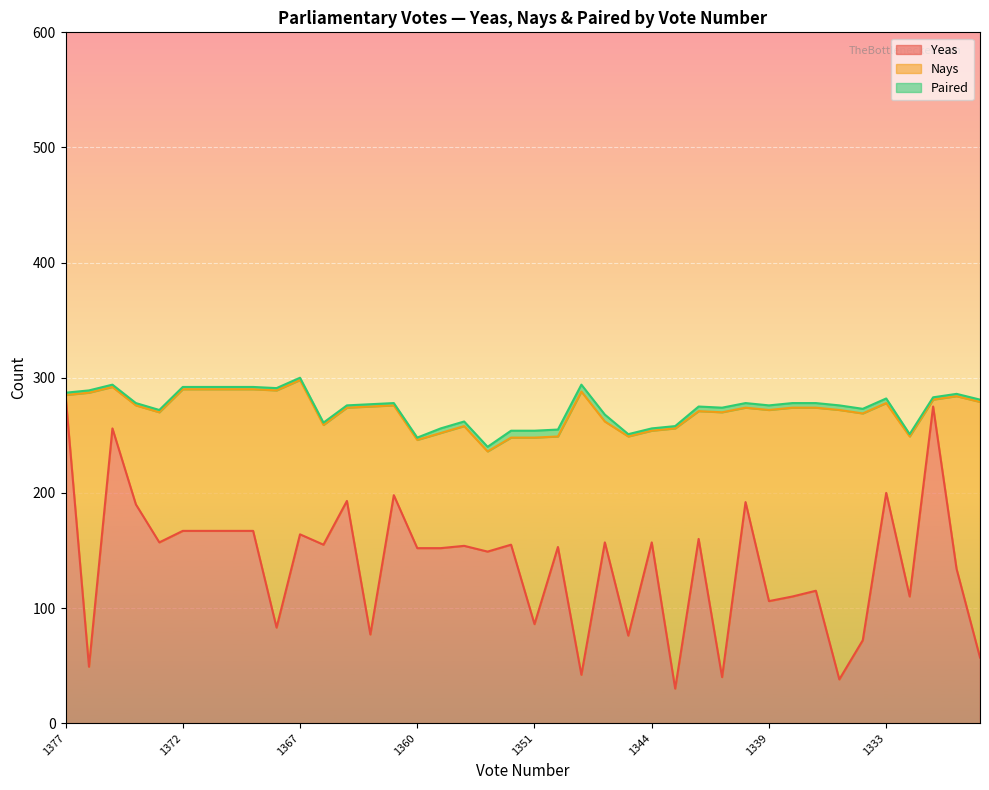

Where is Paired nearest to the value 4?

1356